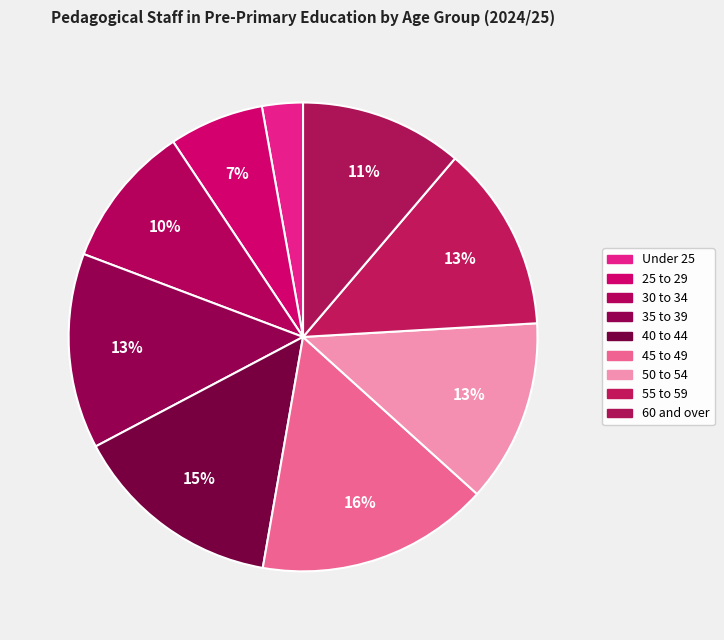

What is the largest slice in the pie chart?

45 to 49